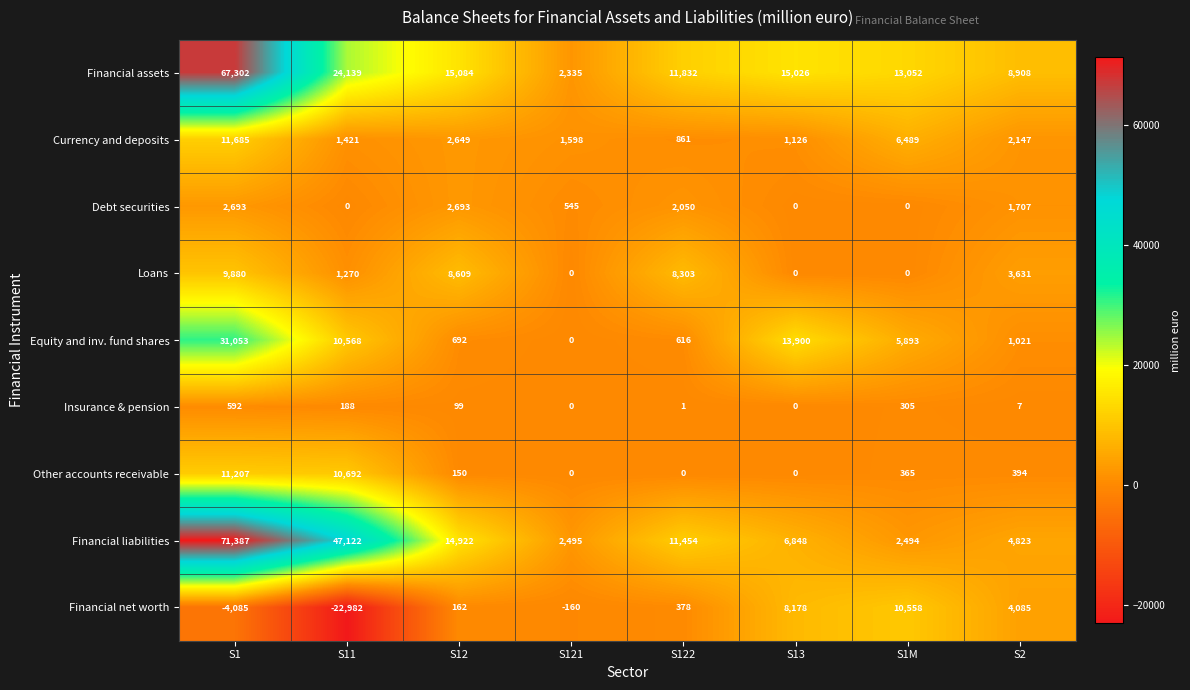

Is it true that Debt securities equals 2693 at S12?

True